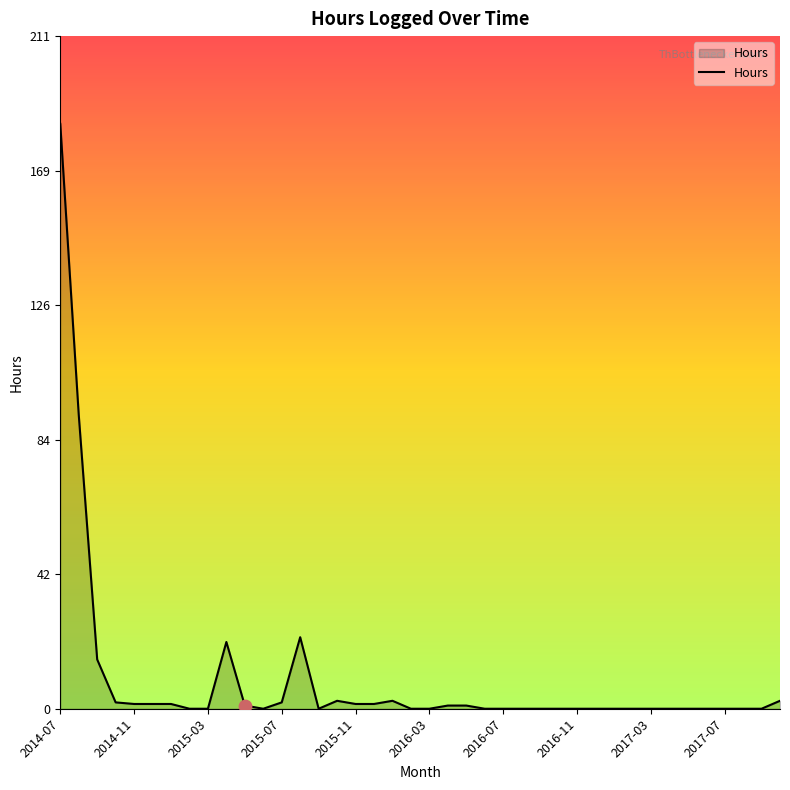

What is the greatest value displayed?

184.0